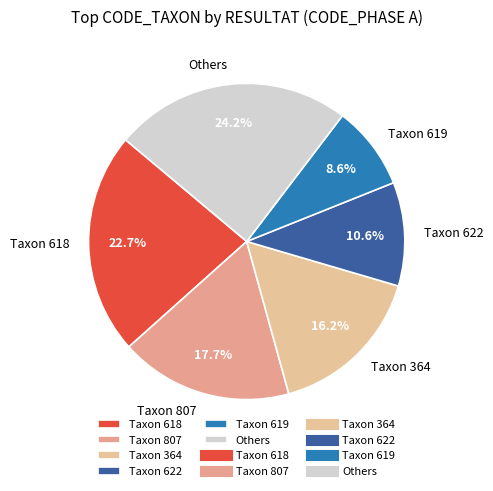

How many segments does this pie chart have?

6